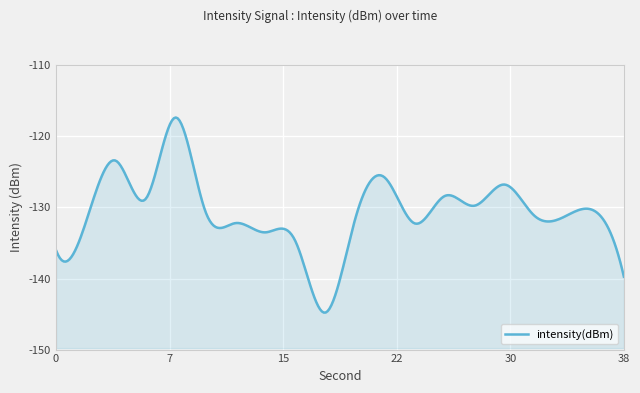

What is the difference between the second highest and minimum values?

21.4